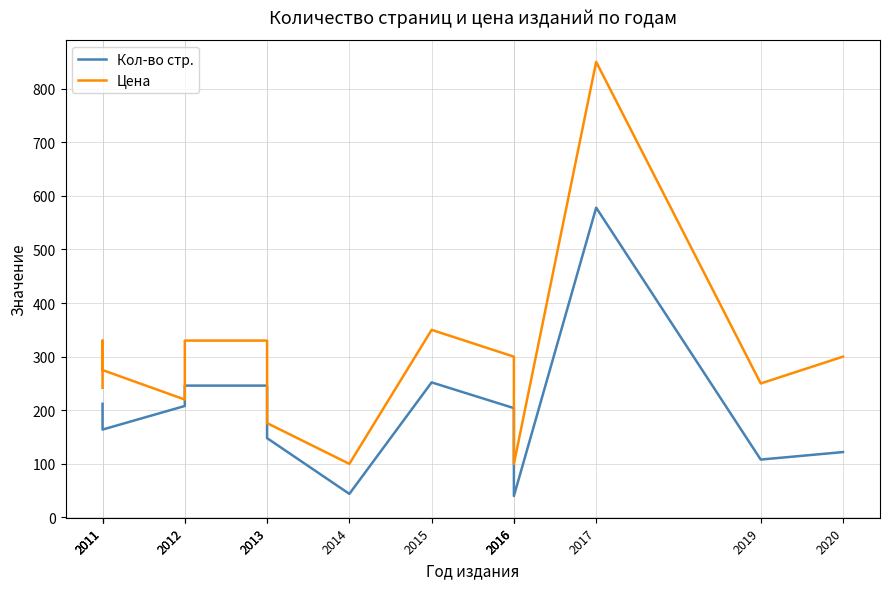

Is this an area chart (filled region under the line)?

No